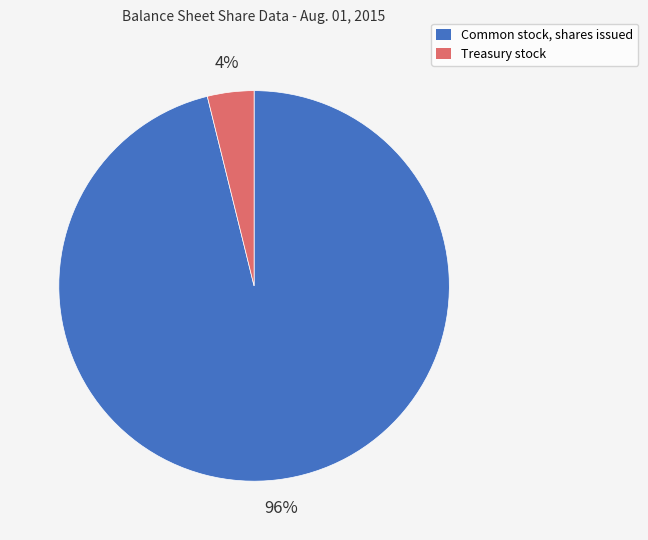

To the nearest percent, what is the difference between the largest and smallest slice percentages?

92%